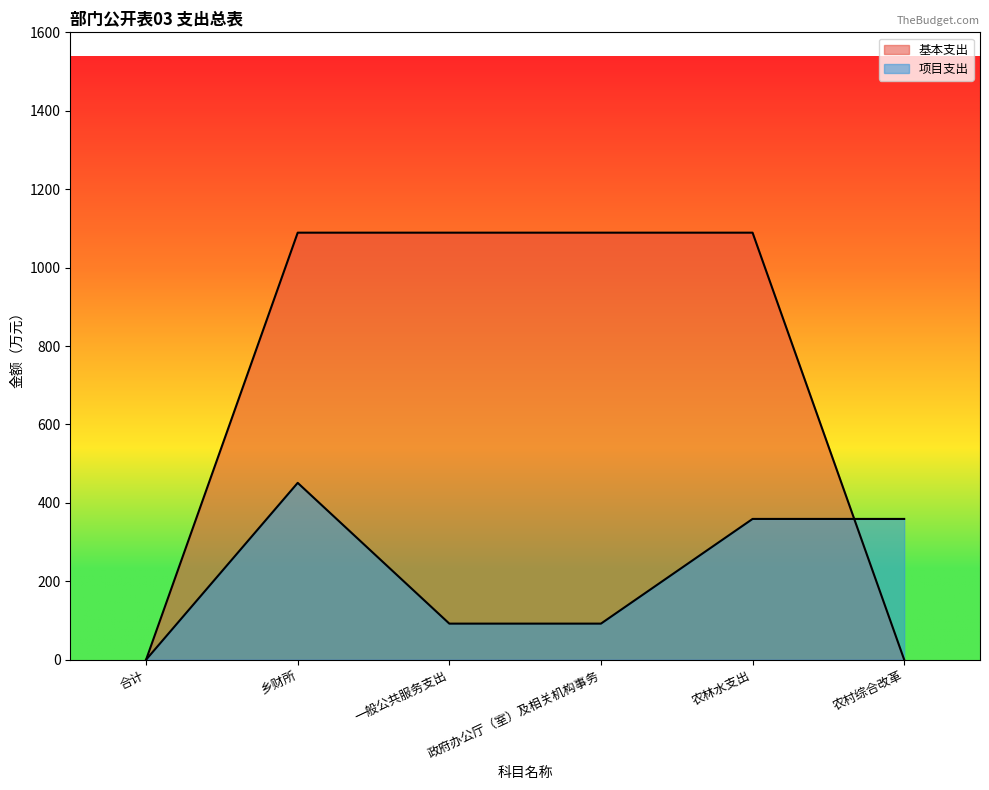

True or false: 基本支出 has a value of 323.0 at 乡财所.

False